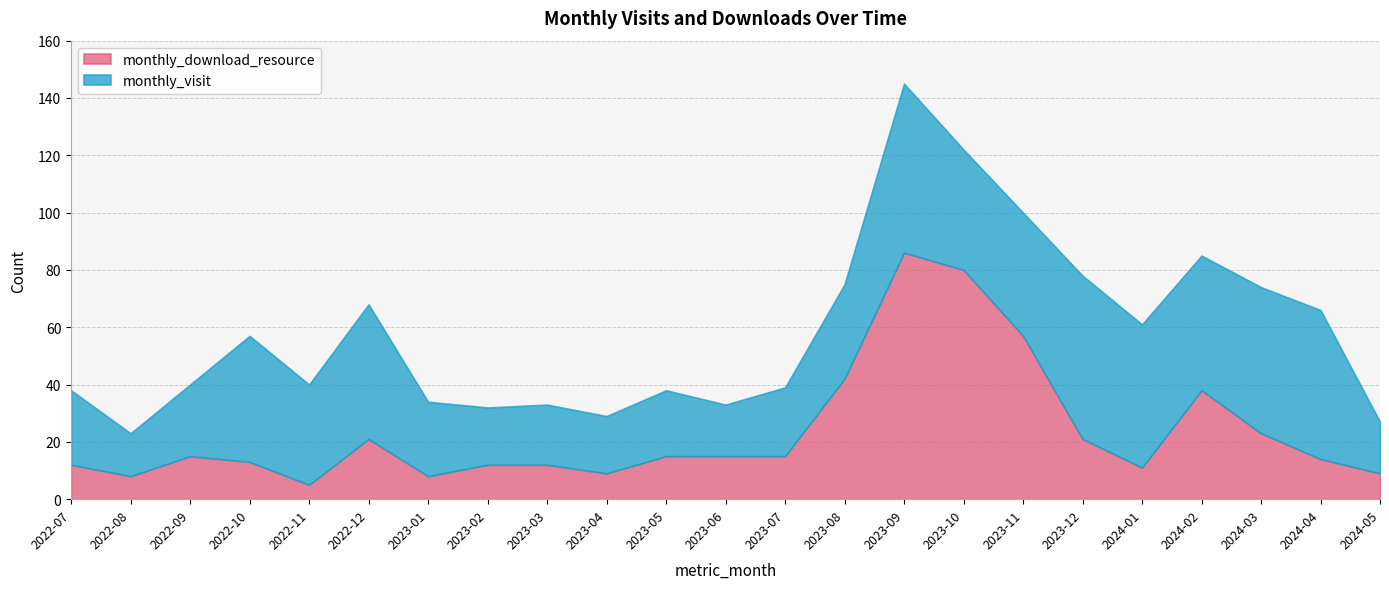

After their last crossing, which series has the higher values: monthly_visit or monthly_download_resource?

monthly_visit